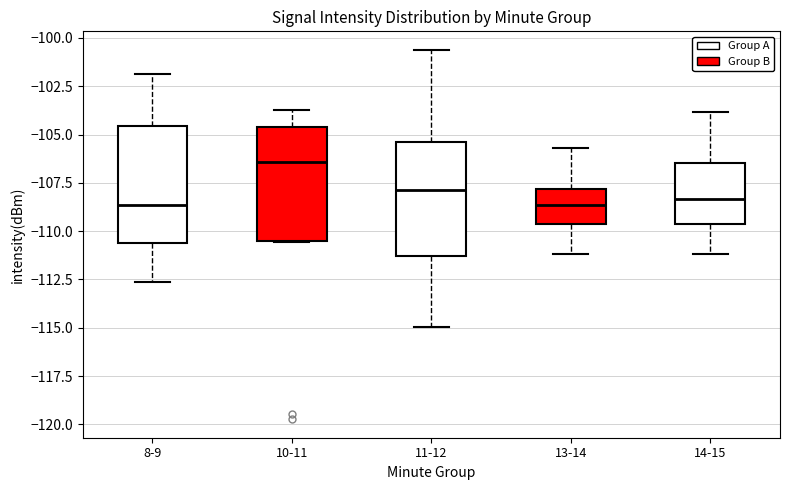

Reading left to right, read every box against the y-axis: the position of its median line, the range the box covers, and the ends of its whiskers. The values are not printed on the chart, so give them approximately, as read against the axis.

8-9: median -108.5, box -110.5 to -104.5, whiskers -112.5 to -102.0
10-11: median -106.5, box -110.5 to -104.5, whiskers -110.5 to -104.0
11-12: median -108.0, box -111.5 to -105.5, whiskers -115.0 to -100.5
13-14: median -108.5, box -109.5 to -108.0, whiskers -111.0 to -105.5
14-15: median -108.5, box -109.5 to -106.5, whiskers -111.0 to -104.0